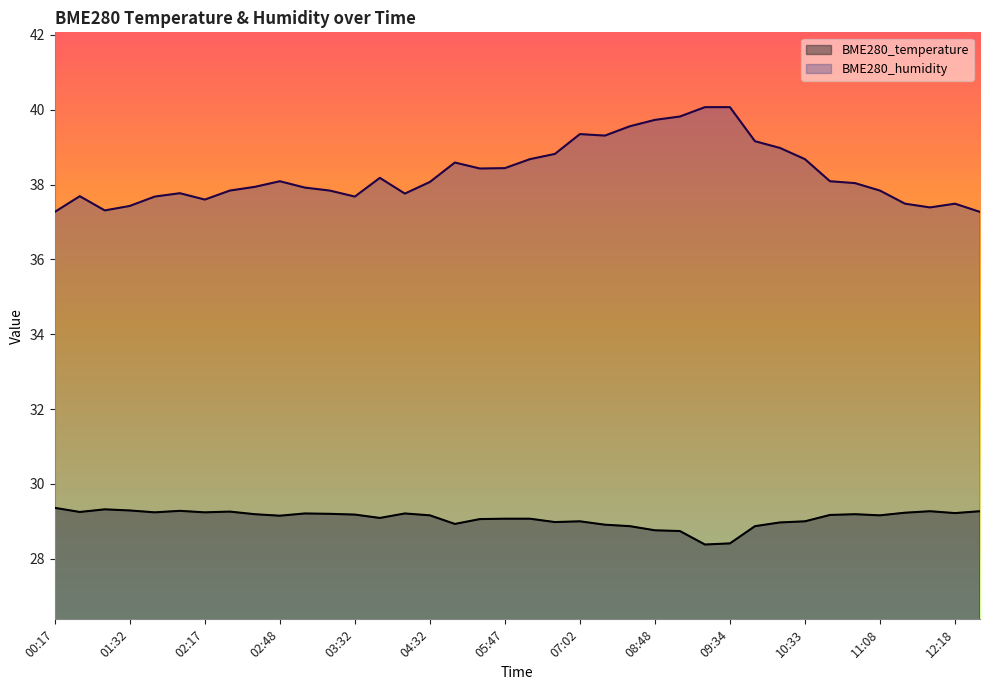

True or false: BME280_humidity has a value of 57.6 at 02:04.

False